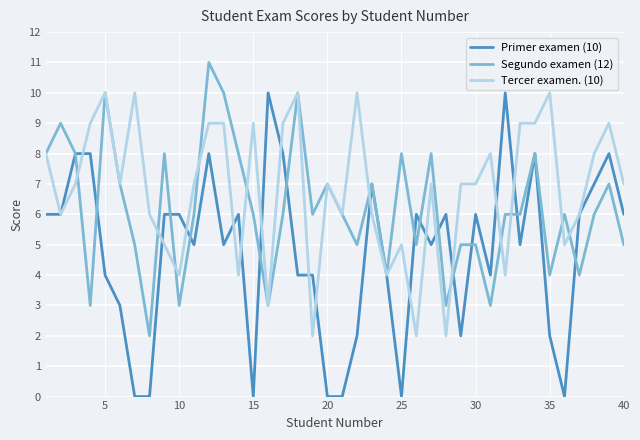

Which series has the widest spread of values?

Primer examen (10)